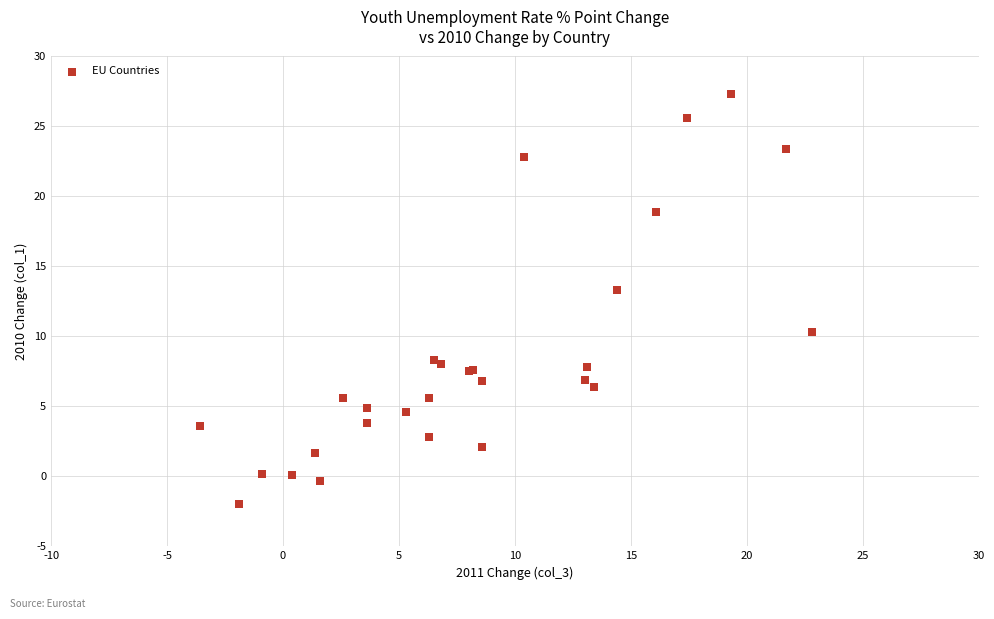

What Y value in the scatter plot is closest to 12?

13.3